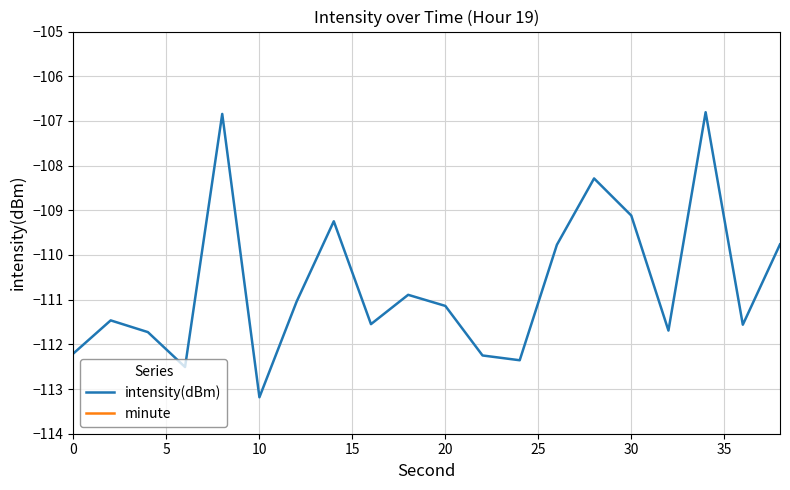

True or false: minute and intensity(dBm) cross at least once.

False